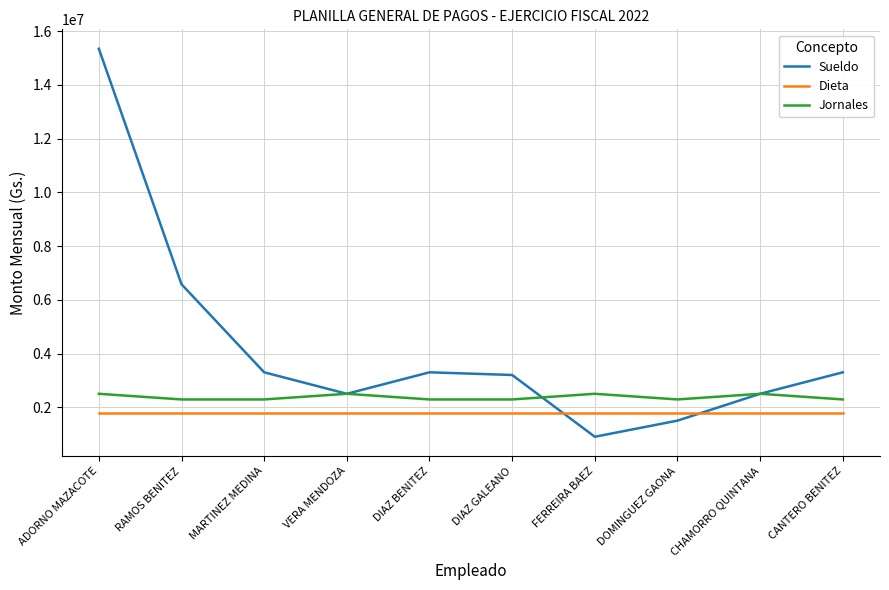

Which series has the largest range (max minus min)?

Sueldo